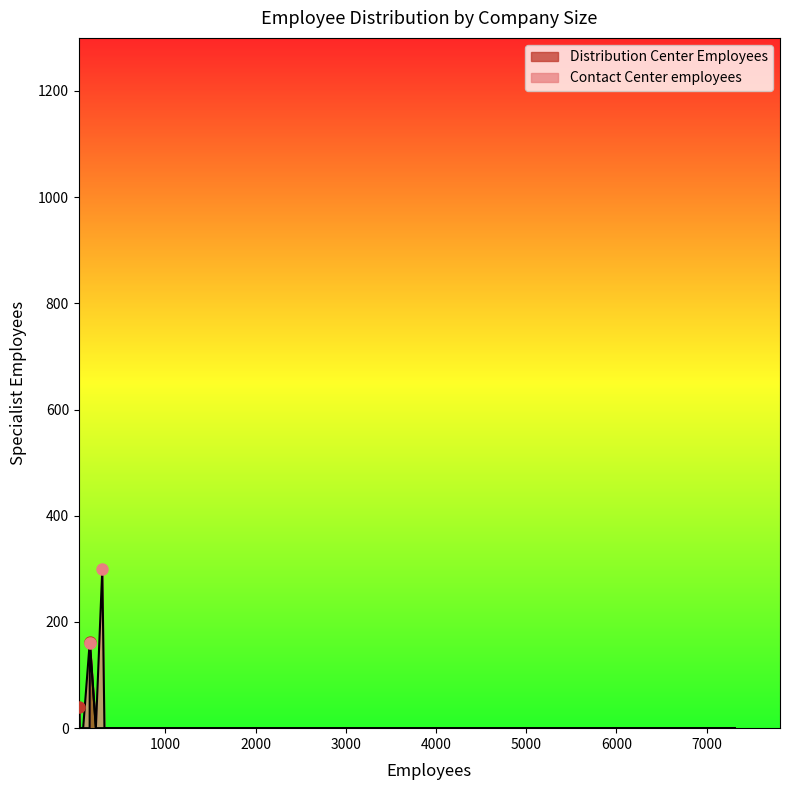

How many intersections are there between Distribution Center Employees and Contact Center employees?

2